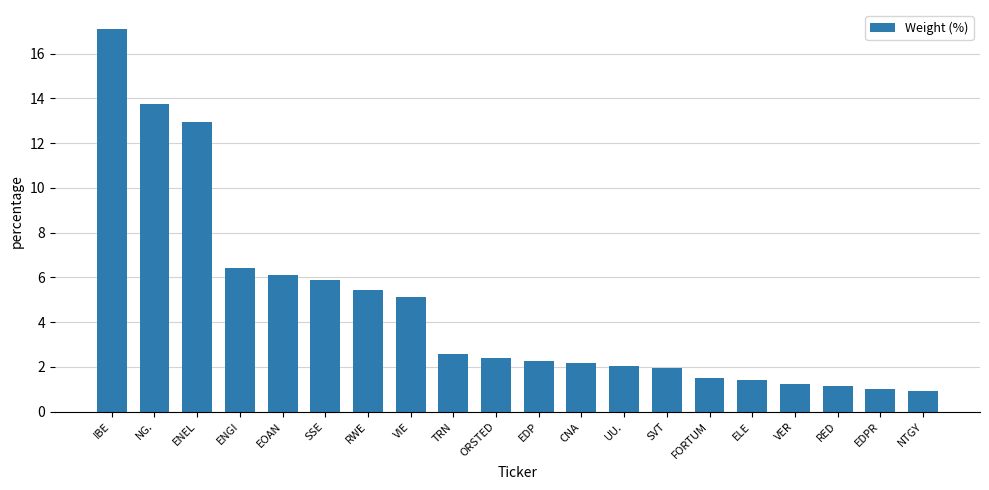

What is the difference between the values at RED and ENGI?

5.3